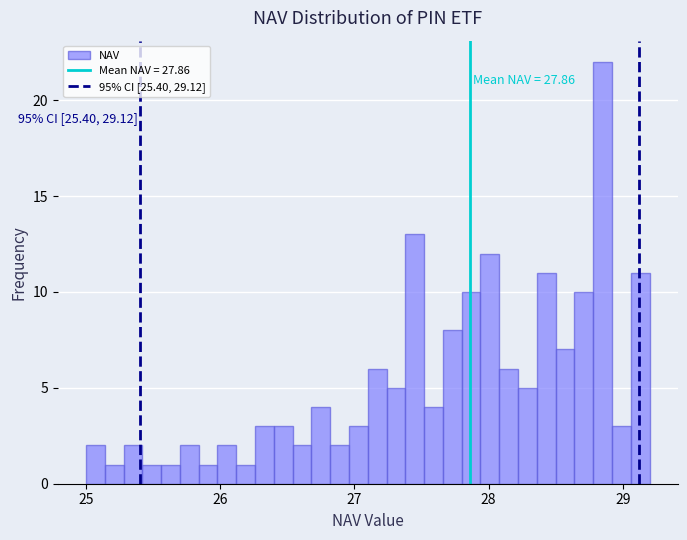

Read against the x-axis, roughly where is the centre of the tallest bar?

28.9